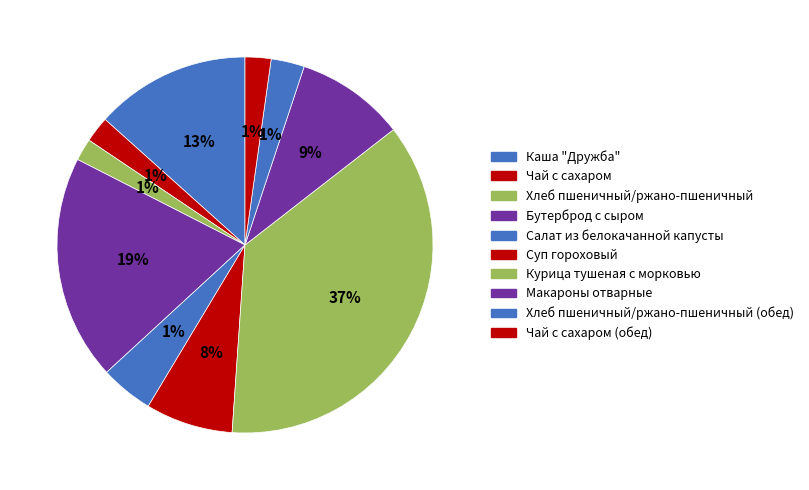

True or false: Салат из белокачанной капусты accounts for 5% of the total.

True